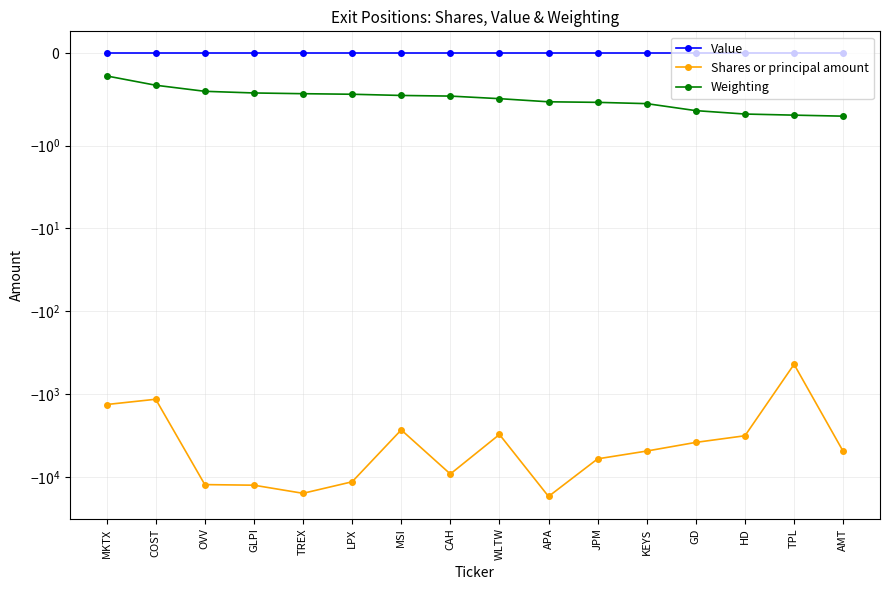

Which series has the widest spread of values?

Shares or principal amount